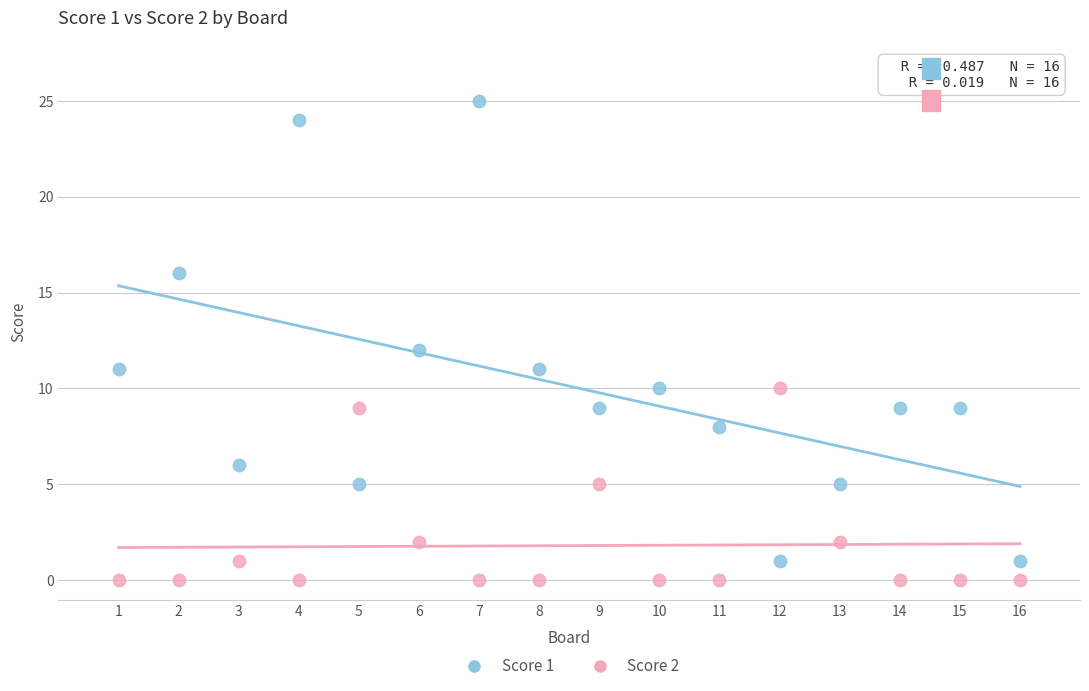

Across all data points, what is the range of X values (max minus min)?

15